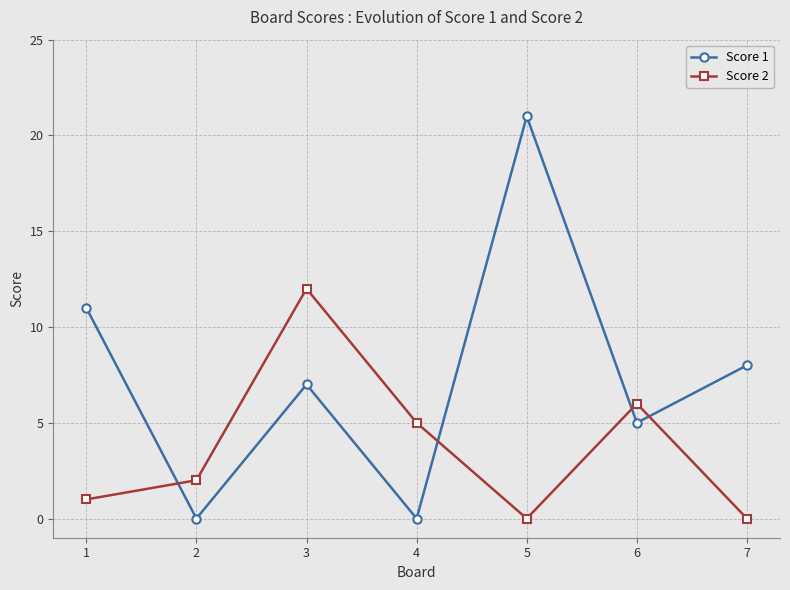

Where is Score 1 nearest to the value 10?

1